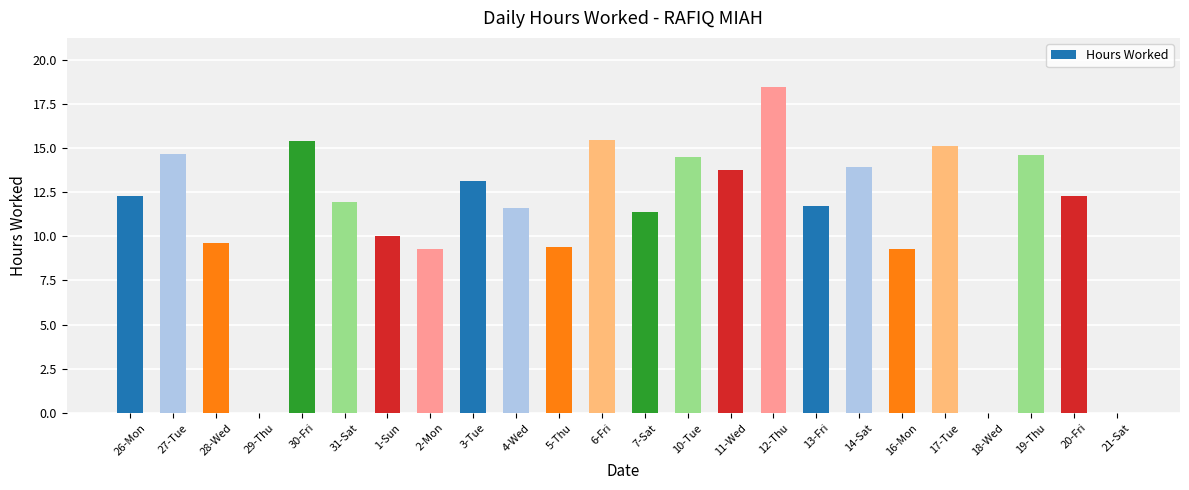

What is the difference between the values at 10-Tue and 1-Sun?

4.5